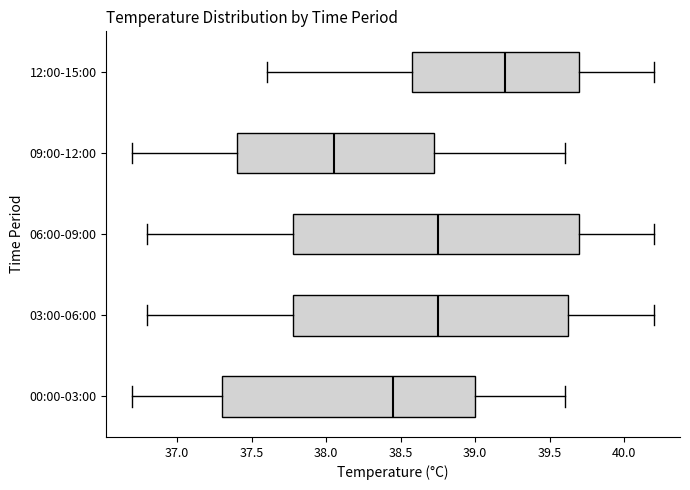

Which box has the furthest to the left median line?

09:00-12:00